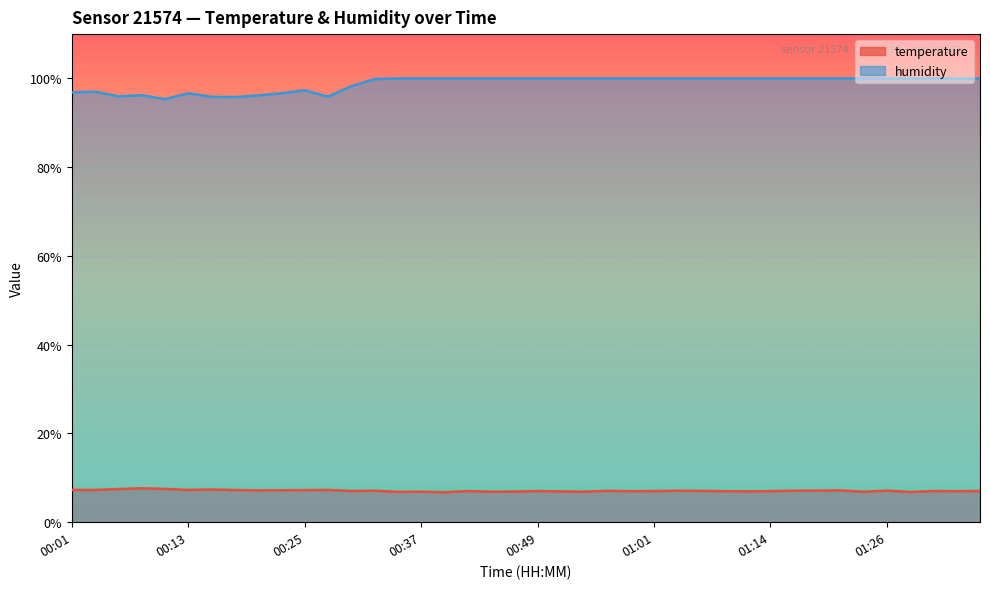

What is the sum of all humidity values?

3954.0